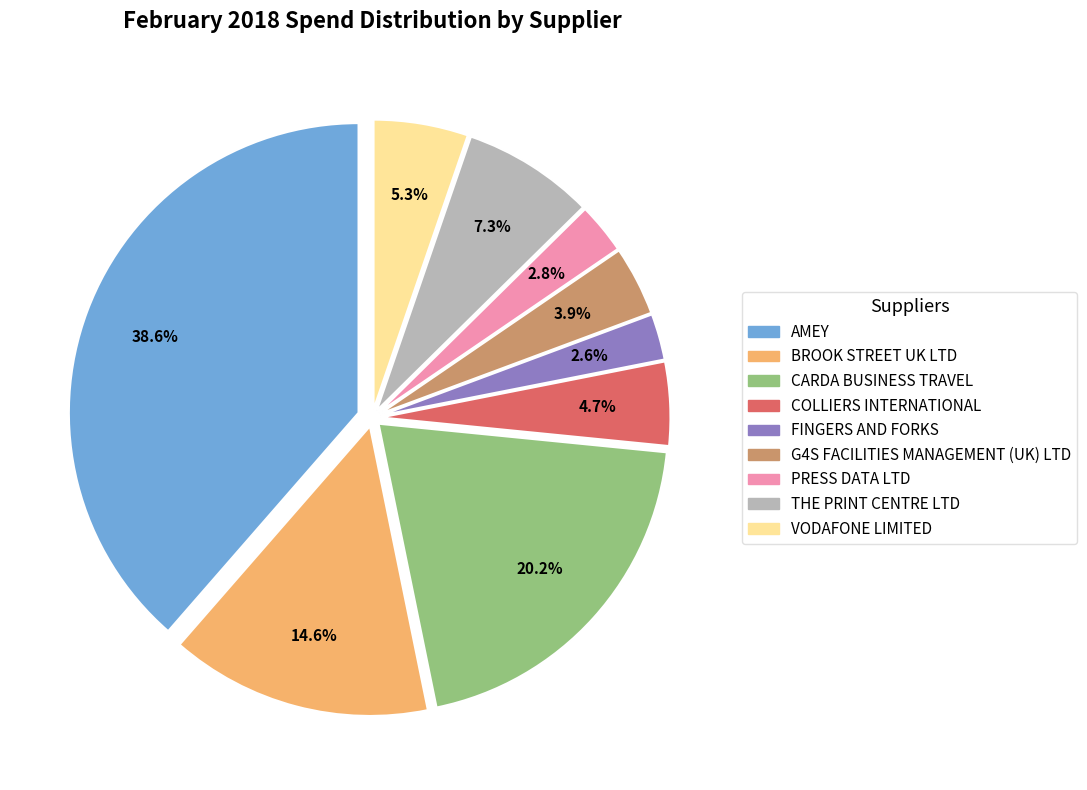

What is the total percentage of AMEY and VODAFONE LIMITED?

43.9%